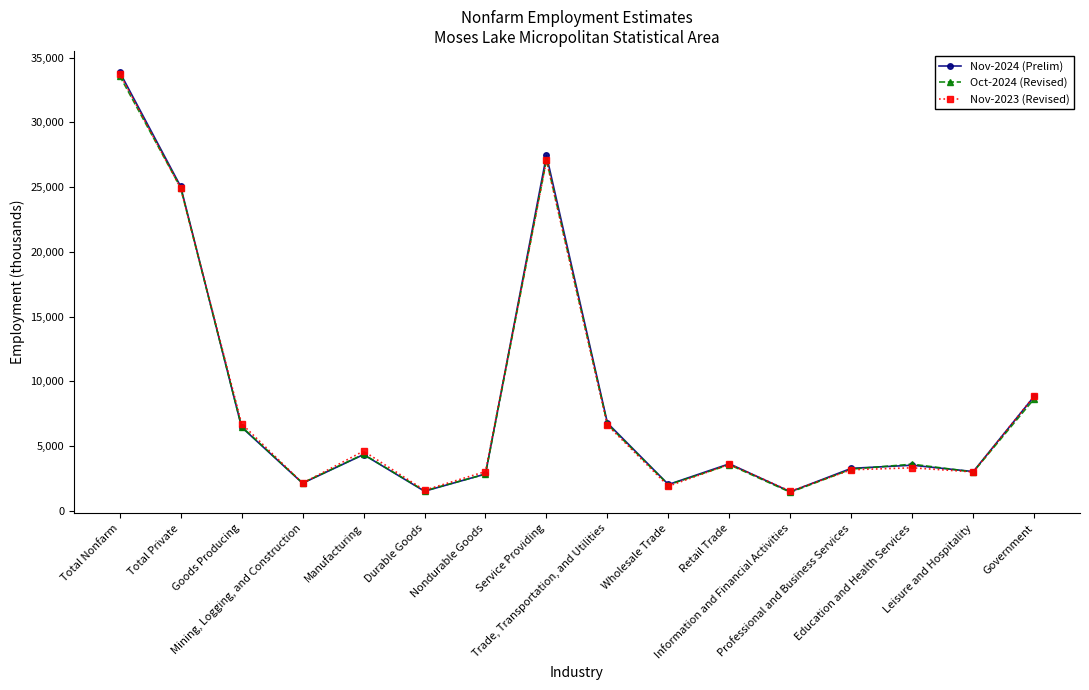

What is the difference between the maximum and minimum values in the Oct-2024 (Revised) series?

32190